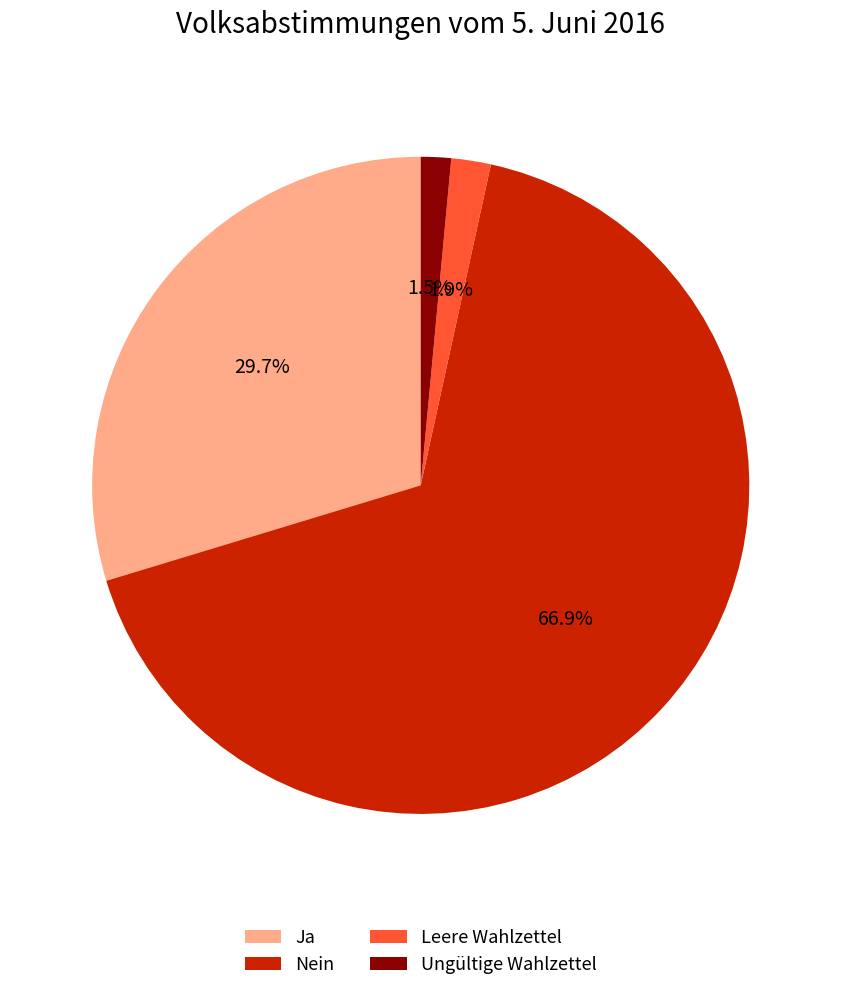

Does any single category account for the majority?

Yes